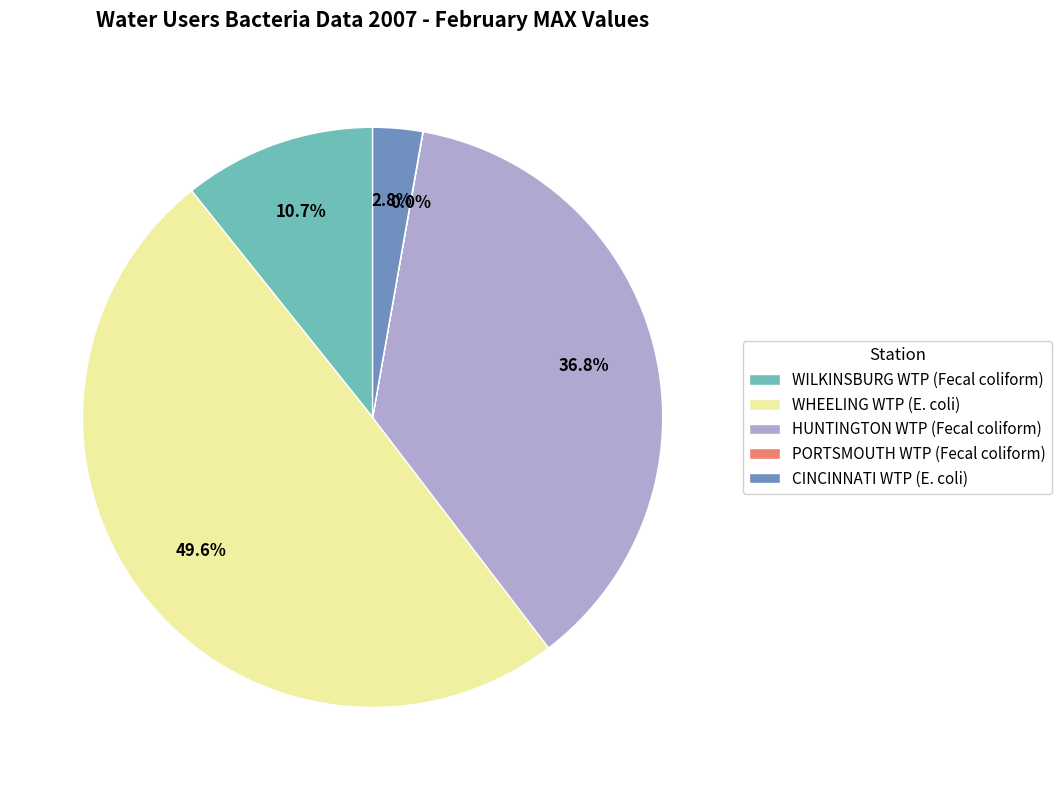

Does WILKINSBURG WTP (Fecal coliform) represent more than half of the total?

No